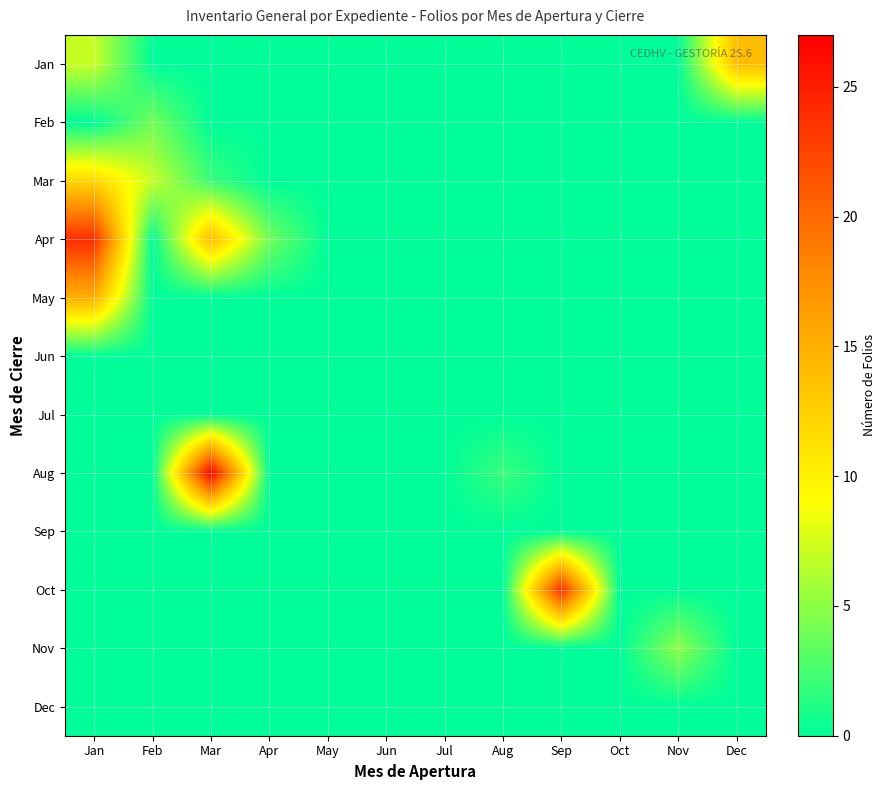

At which category does the chart reach its peak across all series?

Mar